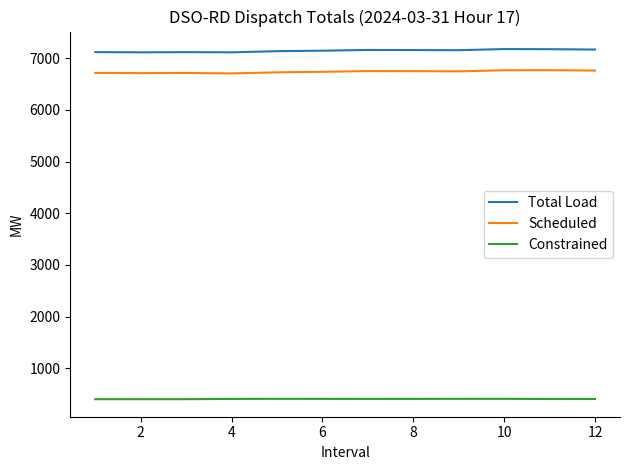

List the series in order of their peak value, lowest first.

Constrained, Scheduled, Total Load